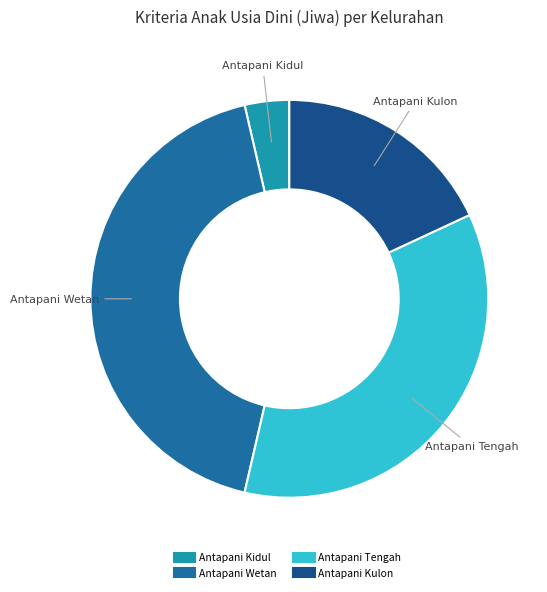

Is Antapani Kulon the majority of the pie?

No